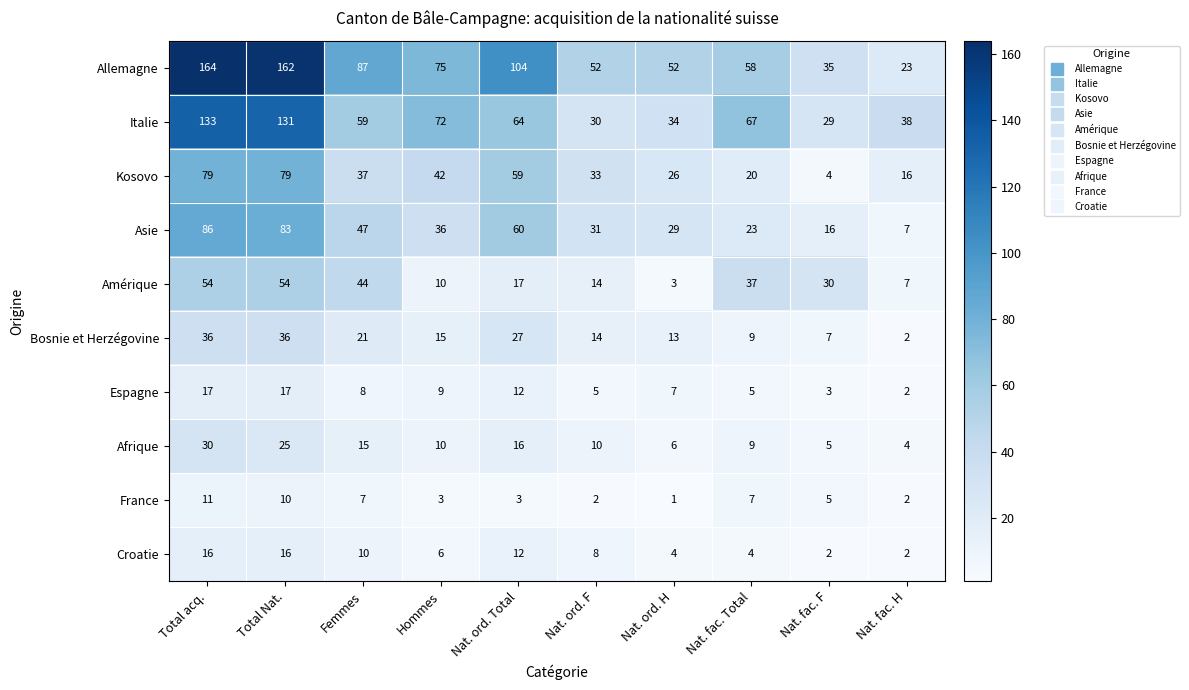

Where does the Italie series first go above 64?

Total acq.